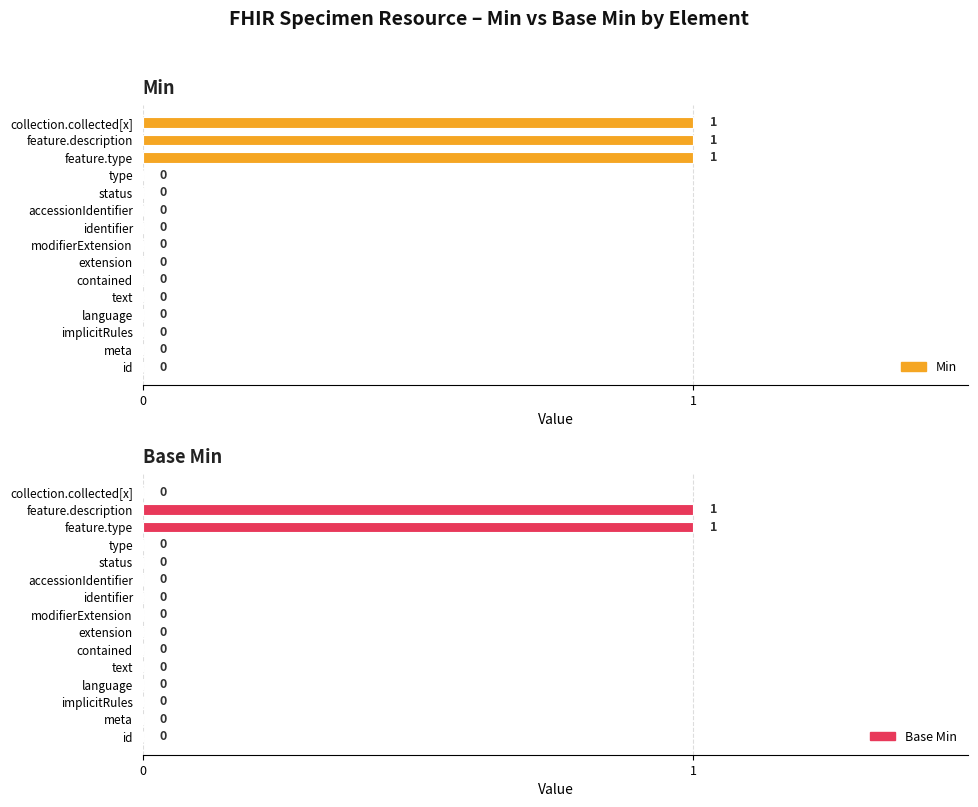

How many bars are there in each group?

2